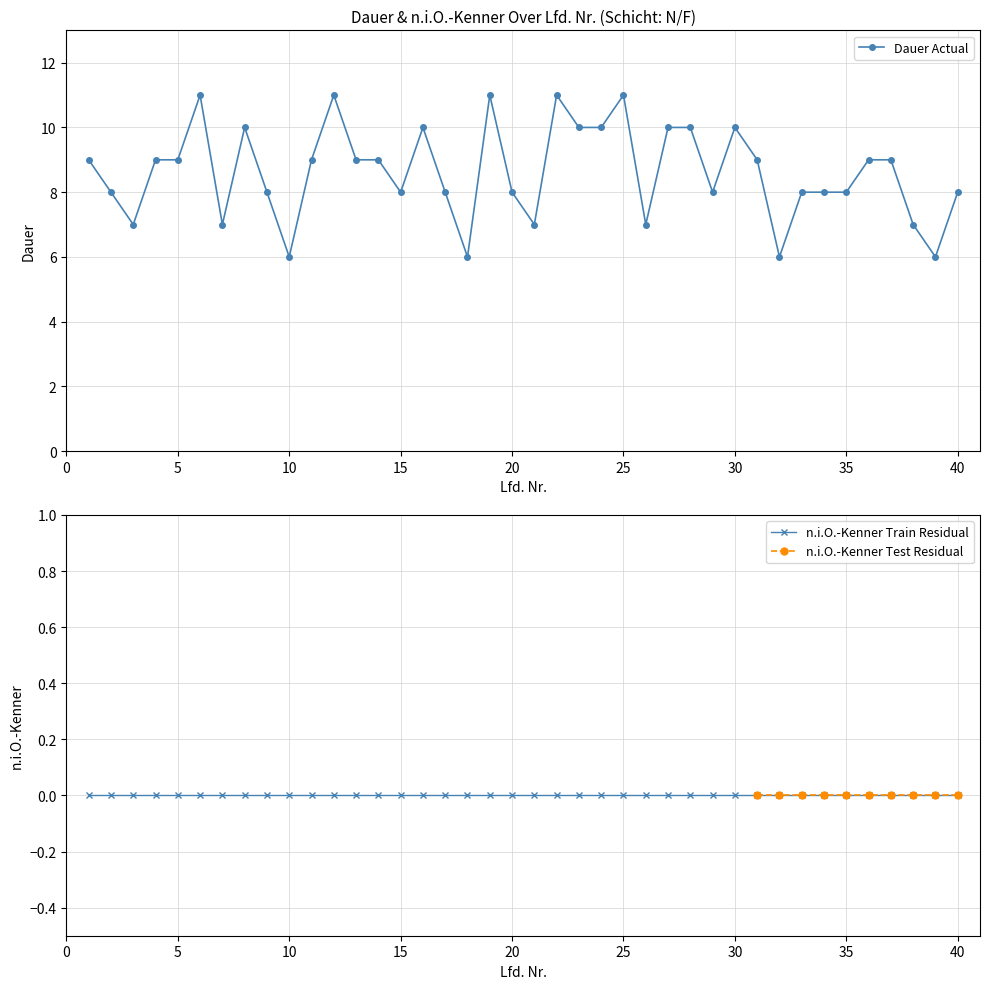

Count the values in the range 8 to 10.

26